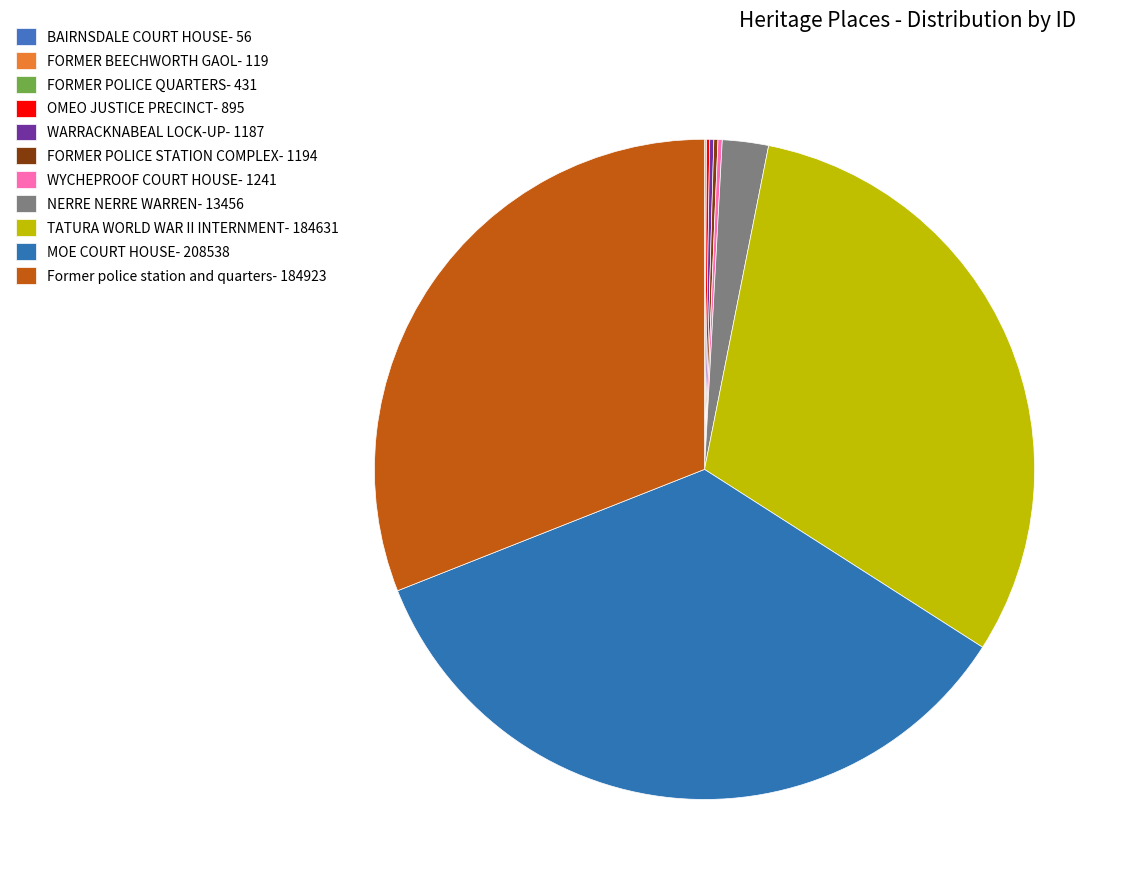

What is the change in value from WARRACKNABEAL LOCK-UP to MOE COURT HOUSE?

+207351